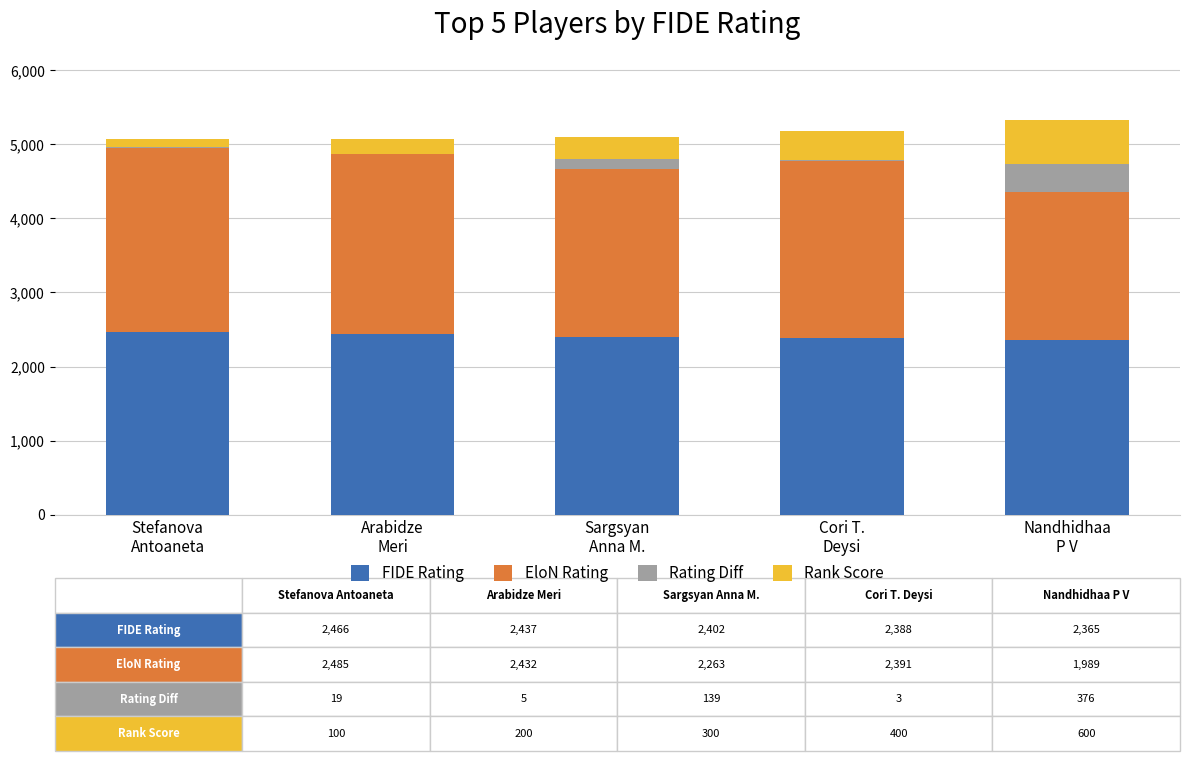

Does the chart contain stacked bars?

Yes